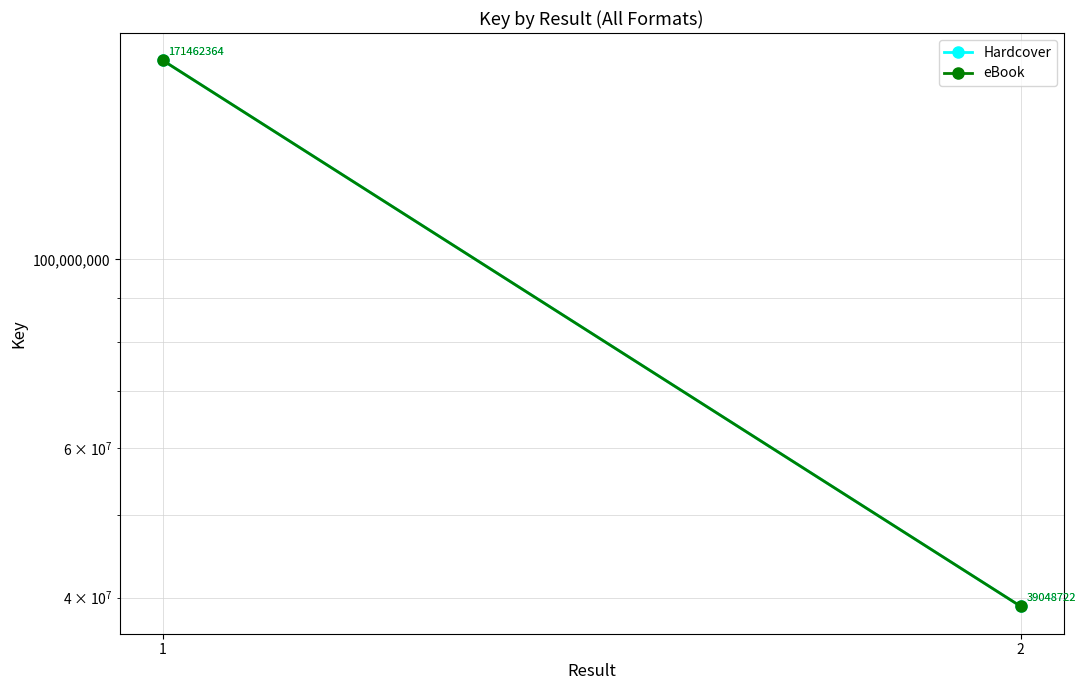

Which category has the lowest value across all series?

2